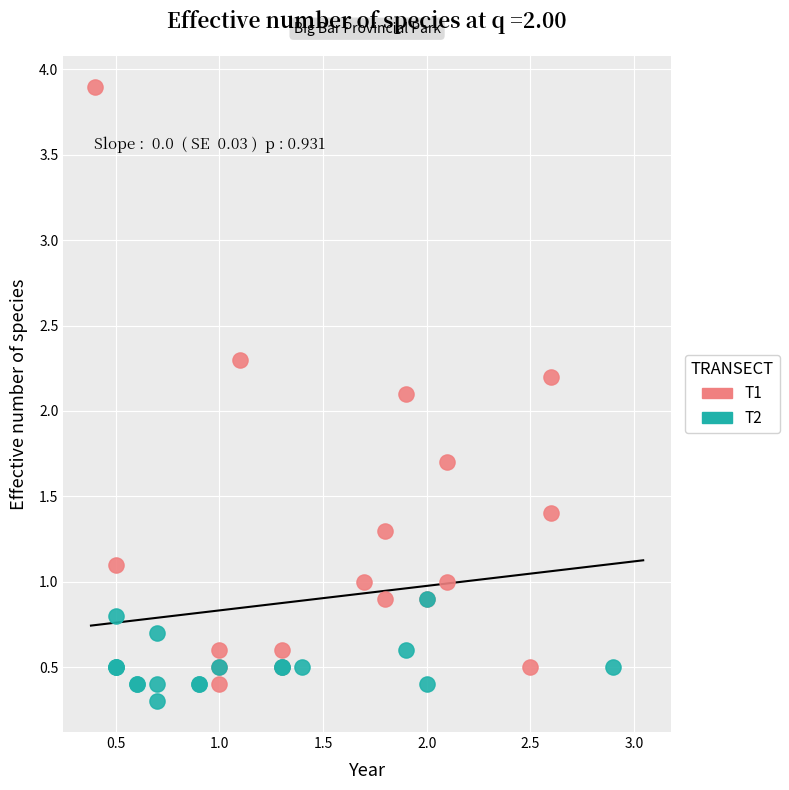

Which series has the largest Y range (max minus min)?

T1